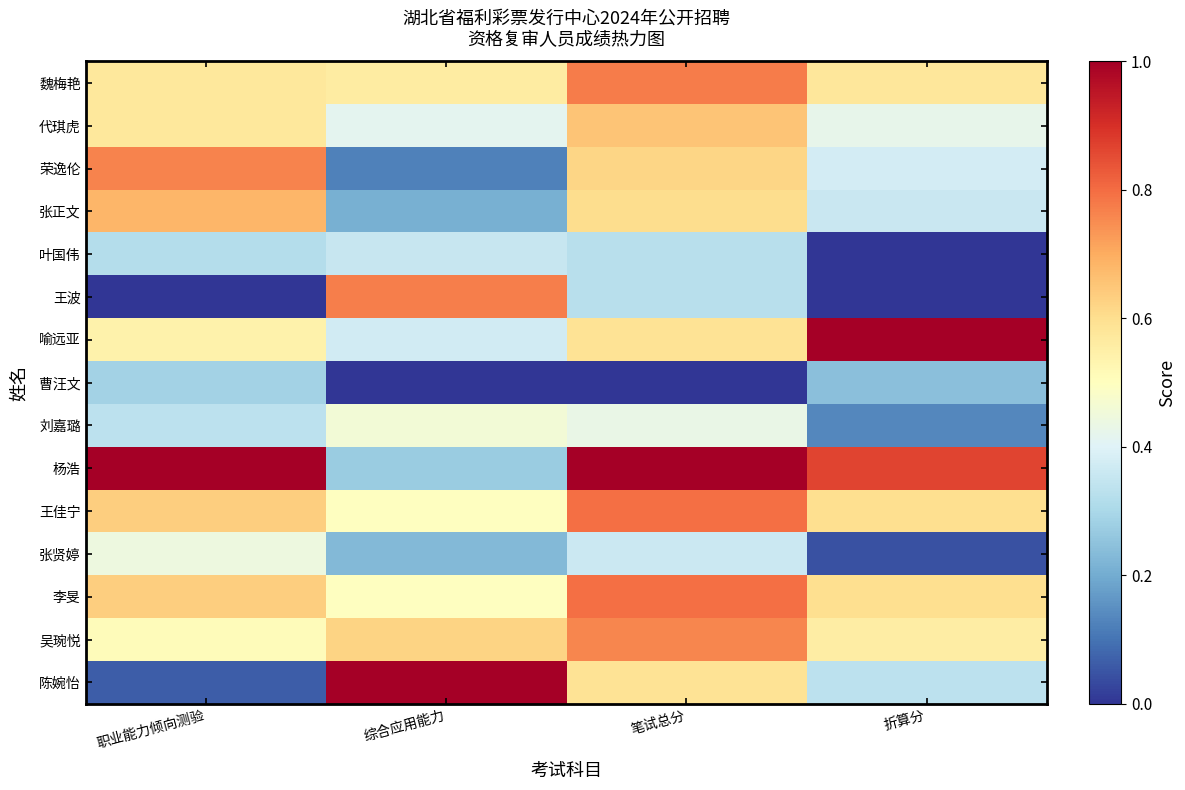

At which category is the sum across all series the highest?

笔试总分